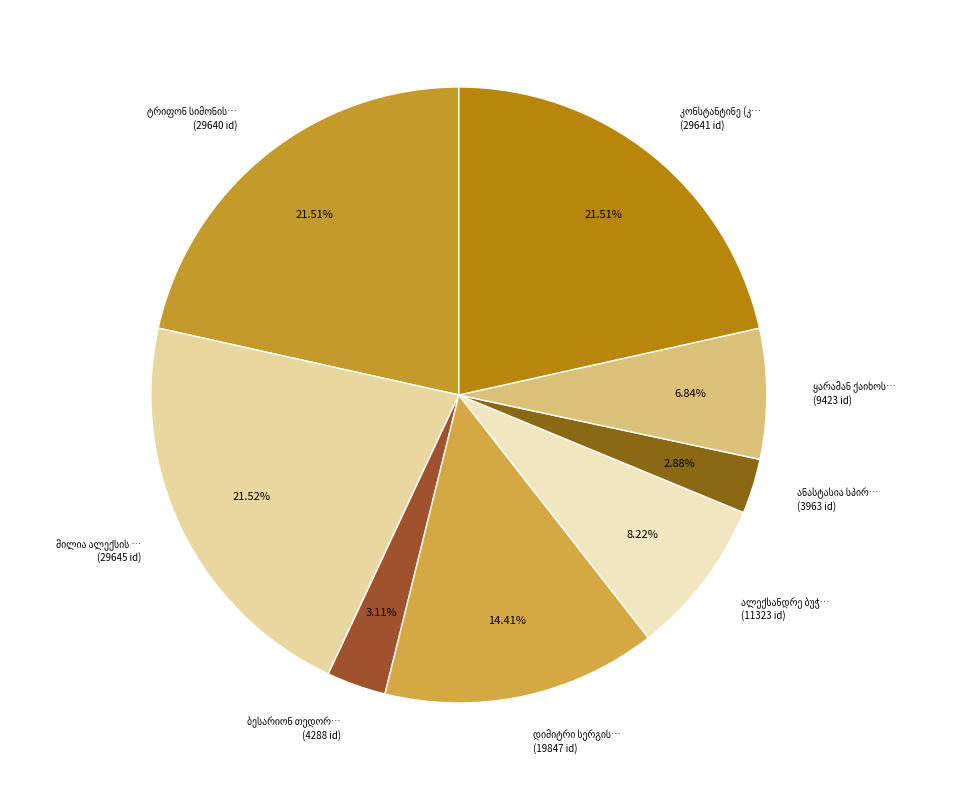

Is there any slice that represents more than half of the pie?

No